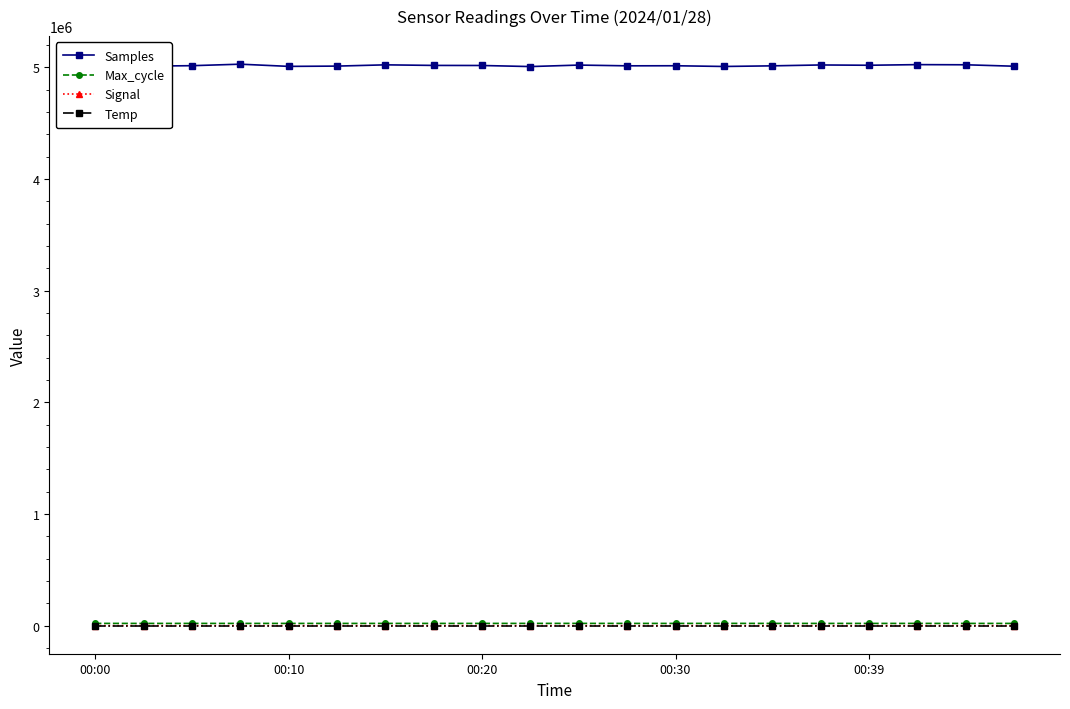

How many lines are shown in the chart?

4